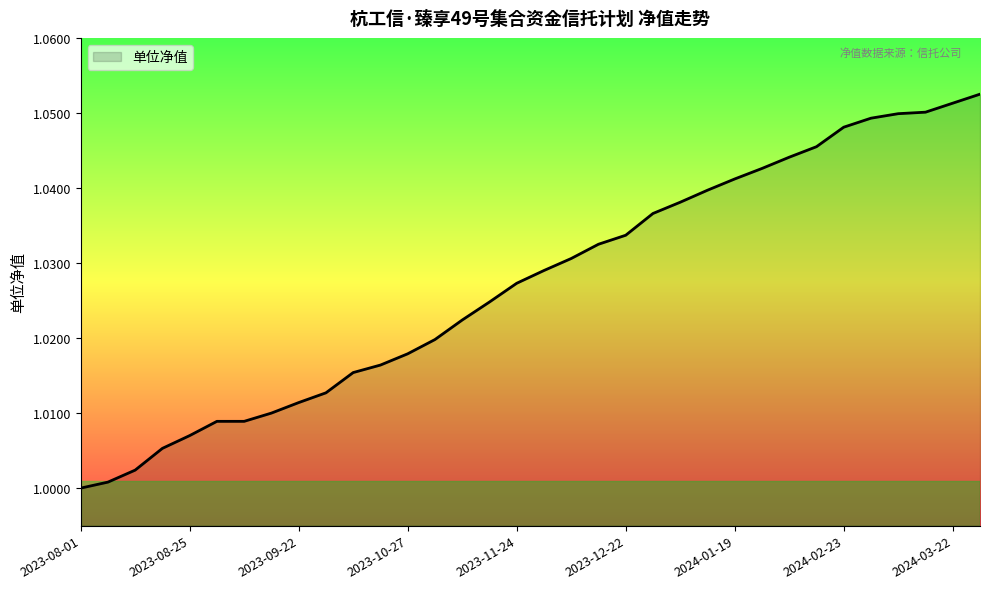

How many lines are shown in the chart?

1